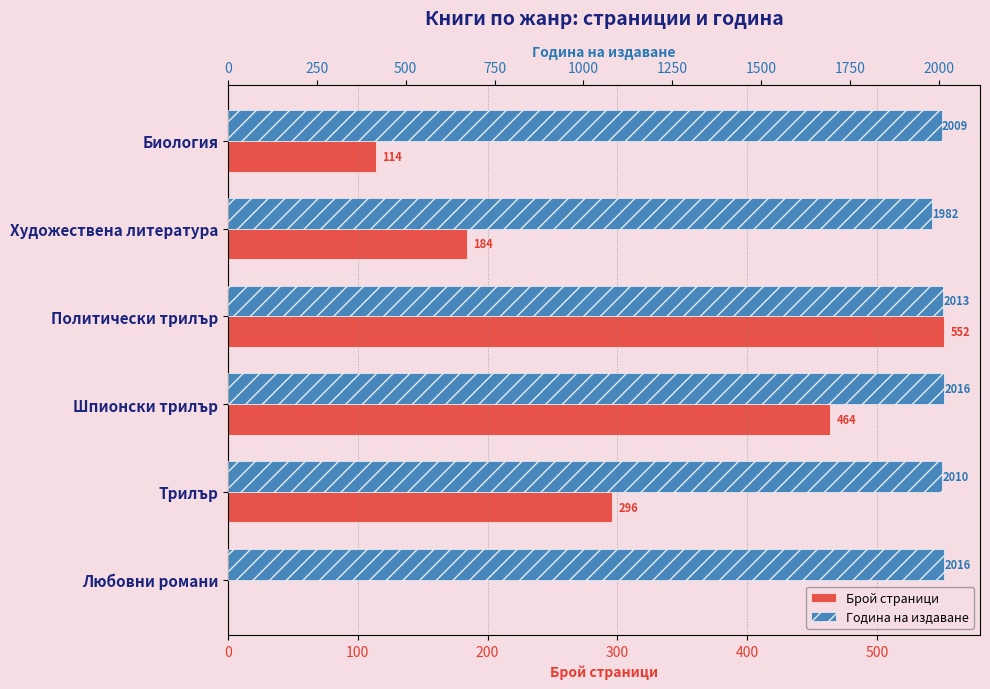

Is the value of Брой страници at Любовни романи greater than the value of Година на издаване at Любовни романи?

No